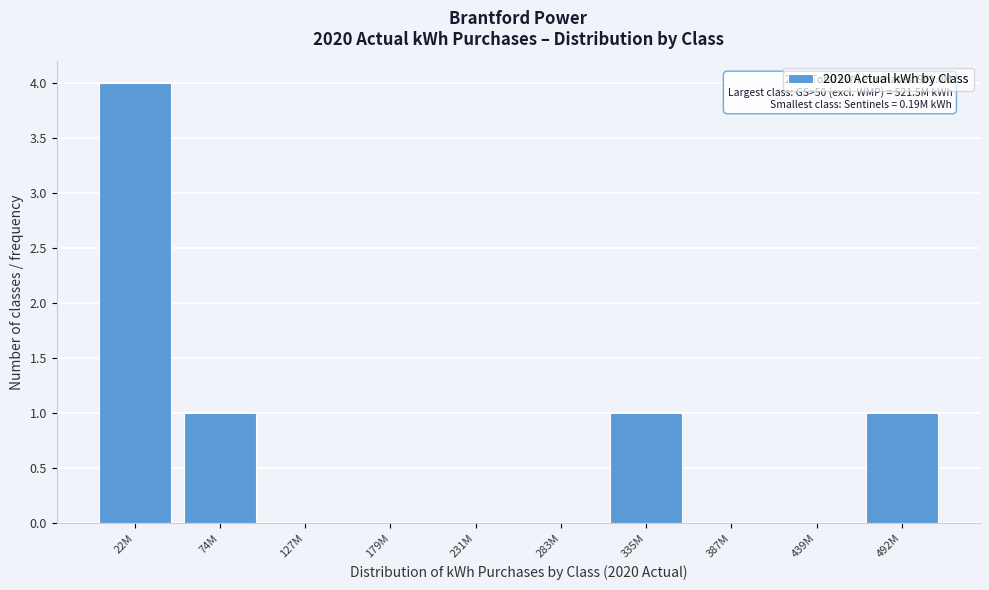

Reading left to right, what are all the values shown in this chart?

22M=4	74M=1	127M=0	179M=0	231M=0	283M=0	335M=1	387M=0	439M=0	492M=1